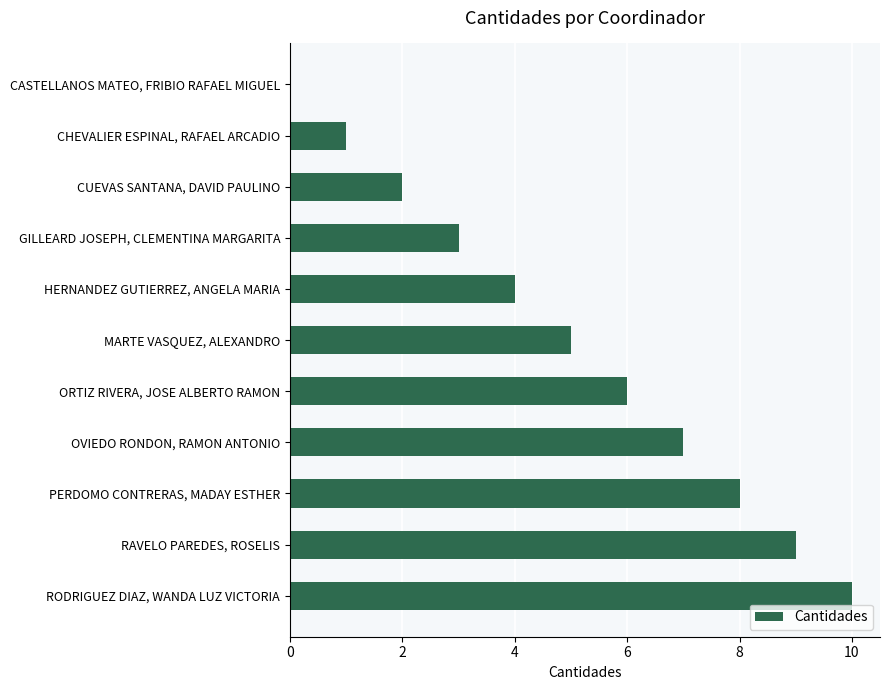

Is it true that the value at OVIEDO RONDON, RAMON ANTONIO is 7?

True